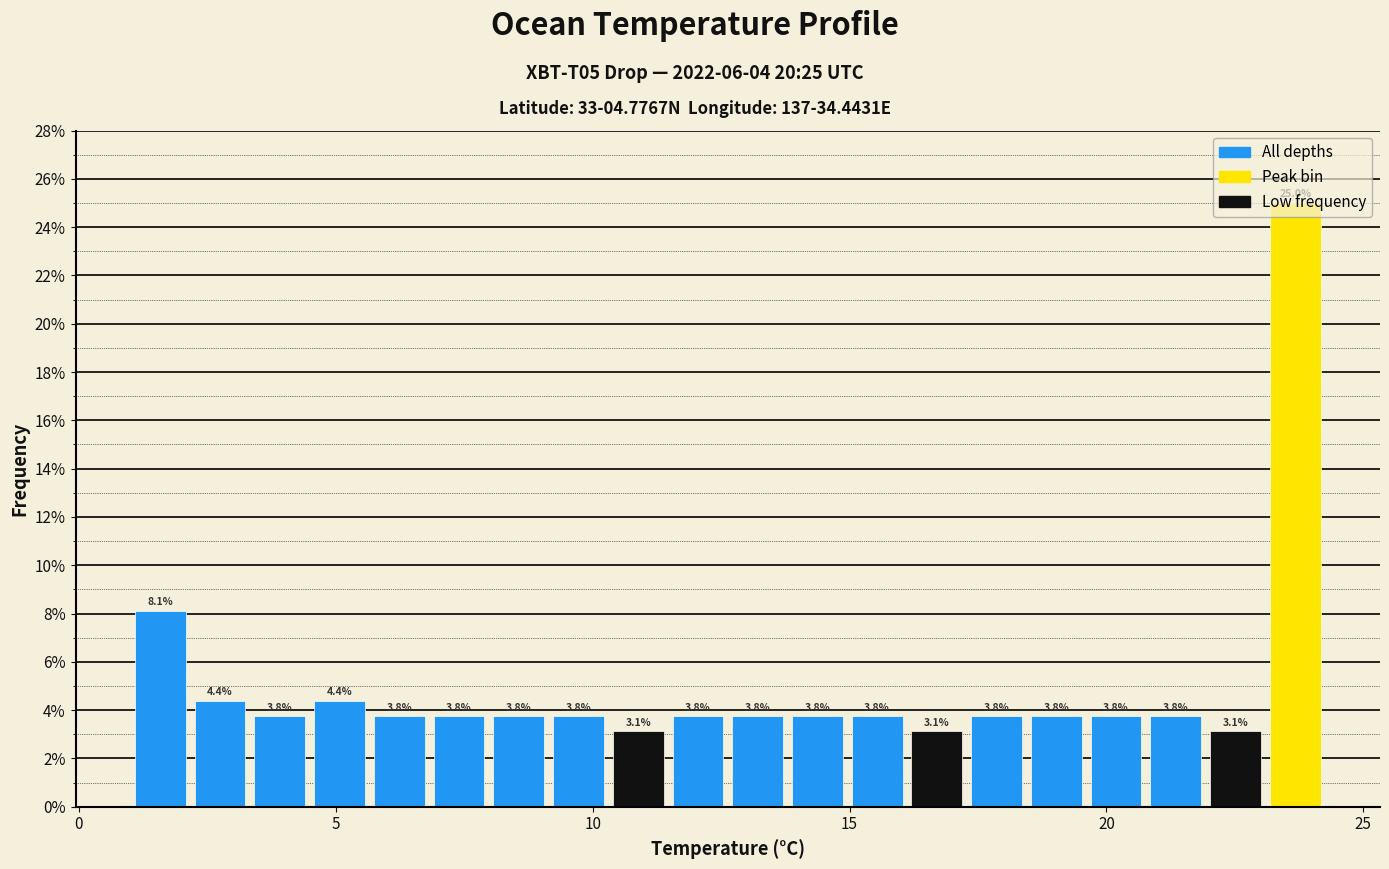

Read against the x-axis, roughly where is the centre of the tallest bar?

23.5